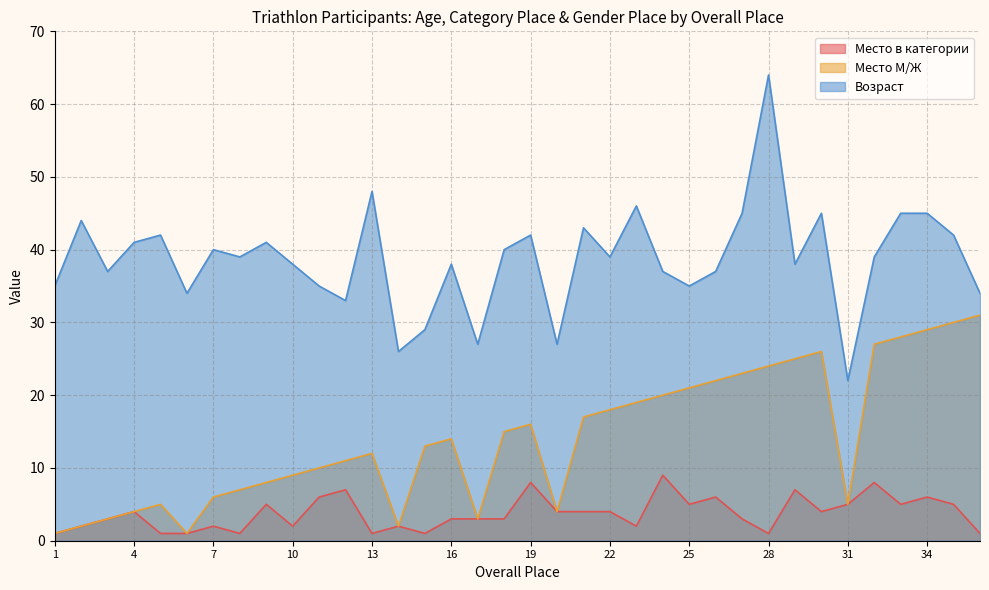

Between 5 and 28, which is larger?

5